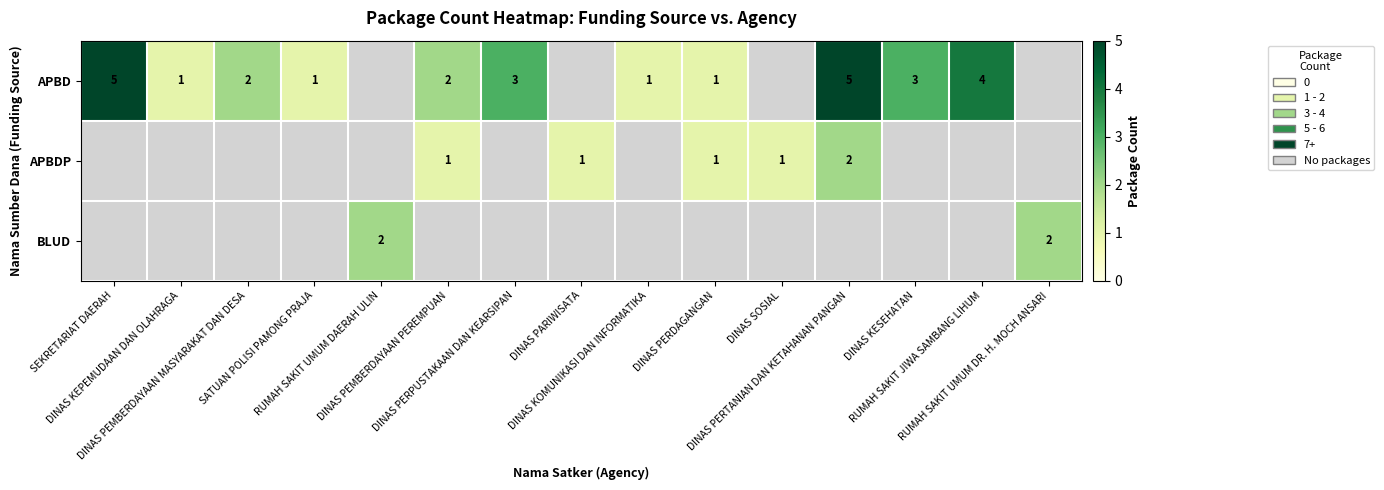

What is the difference between the second highest and minimum values in the APBDP series?

1